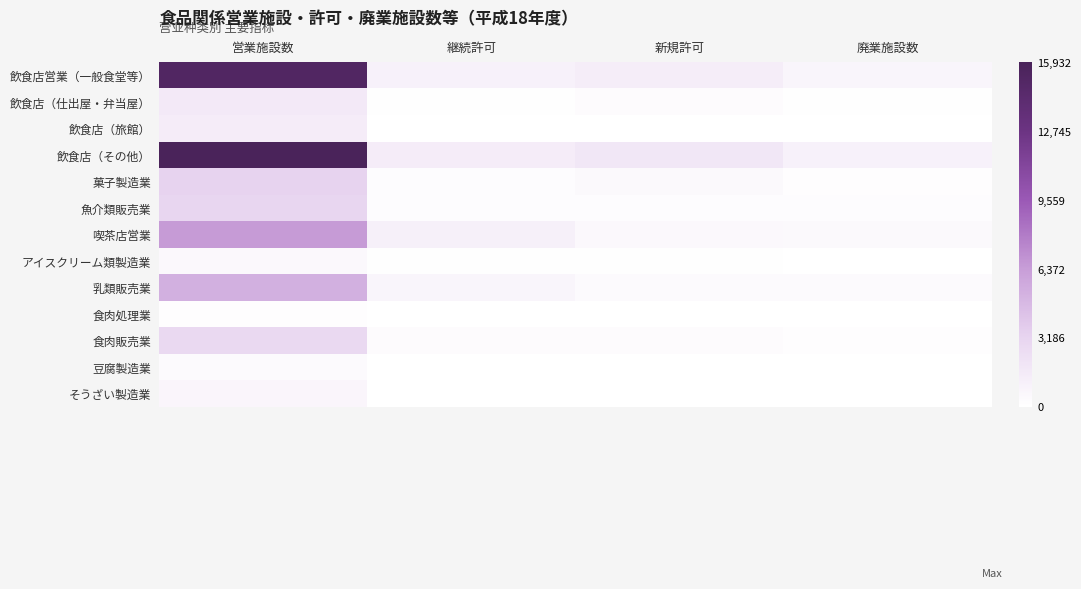

Which series has the largest total across all categories?

飲食店（その他）